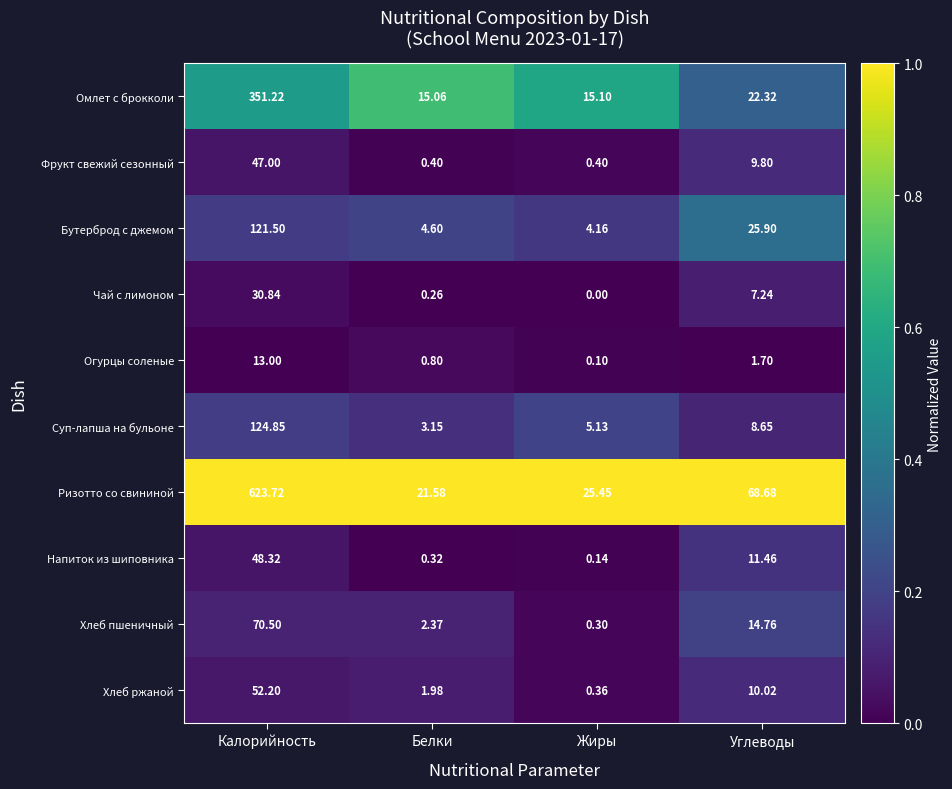

At which label does Суп-лапша на бульоне first exceed 8?

Калорийность